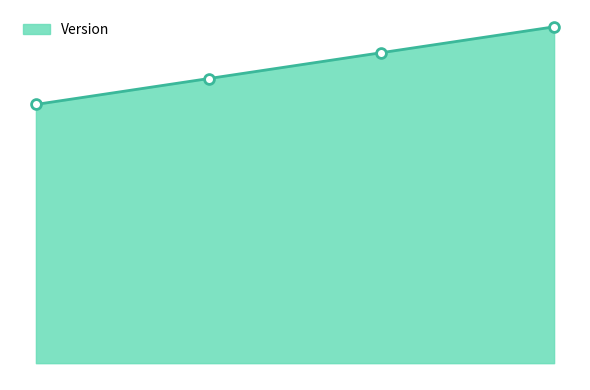

What is the ratio of the value at 2017-11-20 to the value at 2017-10-25?

1.1